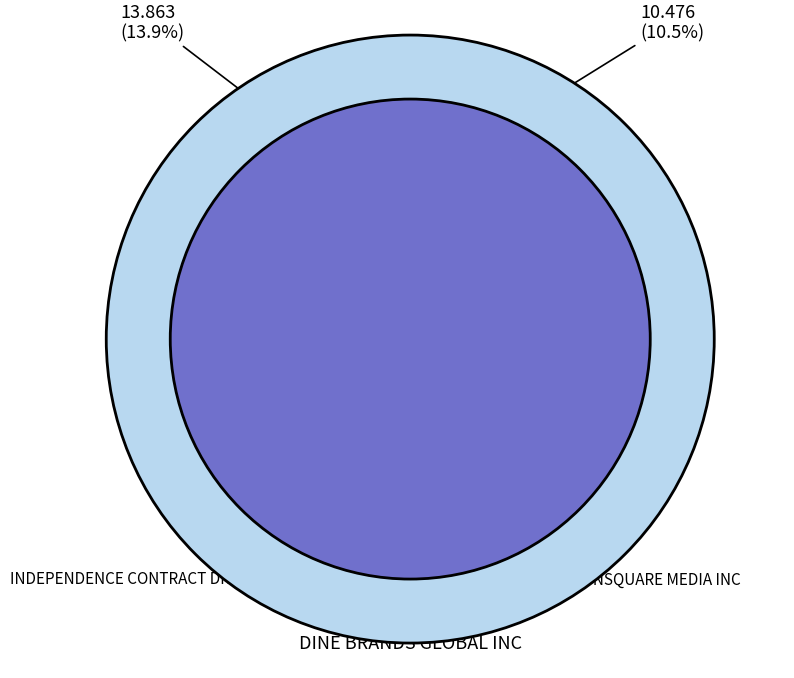

Count the number of slices in the pie.

3